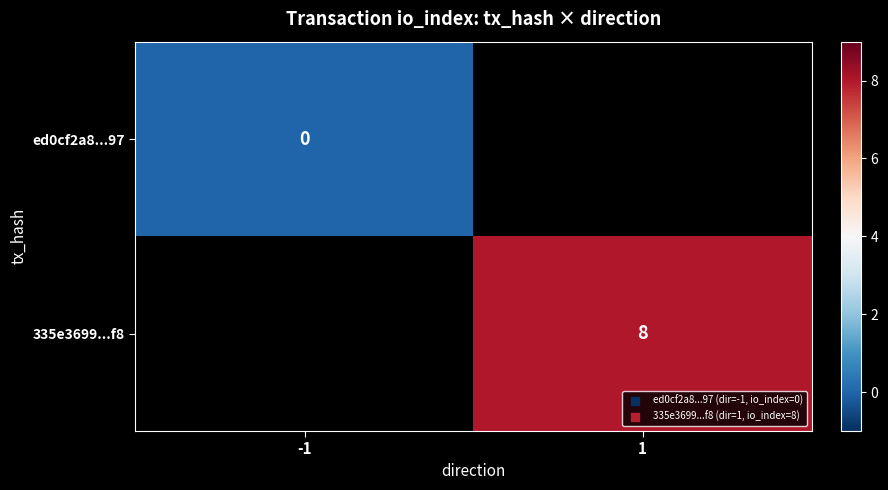

The 335e3699...f8 series shows 8.0 at 1. True or false?

True